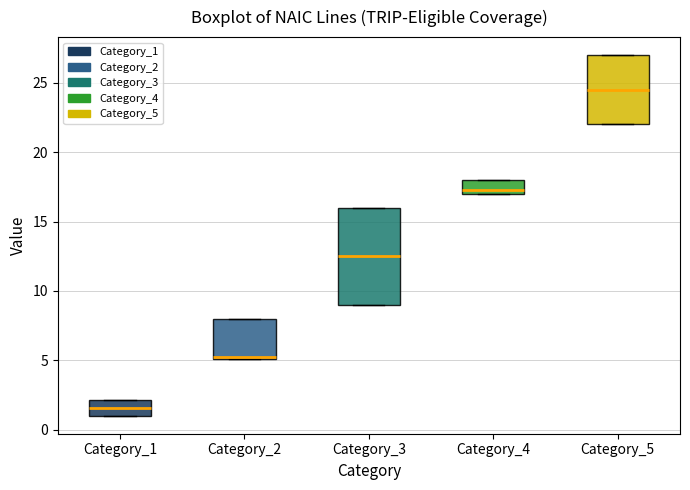

Comparing the boxes themselves (not the whiskers), which one is the tallest?

Category_3